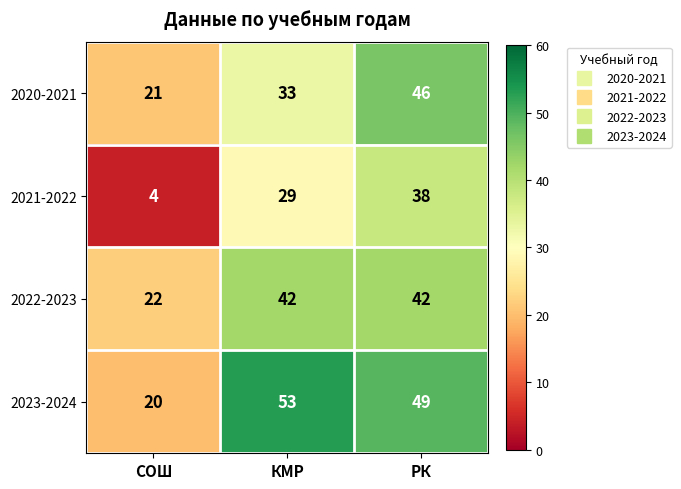

Reading right to left, transcribe all the data shown in this chart.

2020-2021: РК=46	КМР=33	СОШ=21
2021-2022: РК=38	КМР=29	СОШ=4
2022-2023: РК=42	КМР=42	СОШ=22
2023-2024: РК=49	КМР=53	СОШ=20